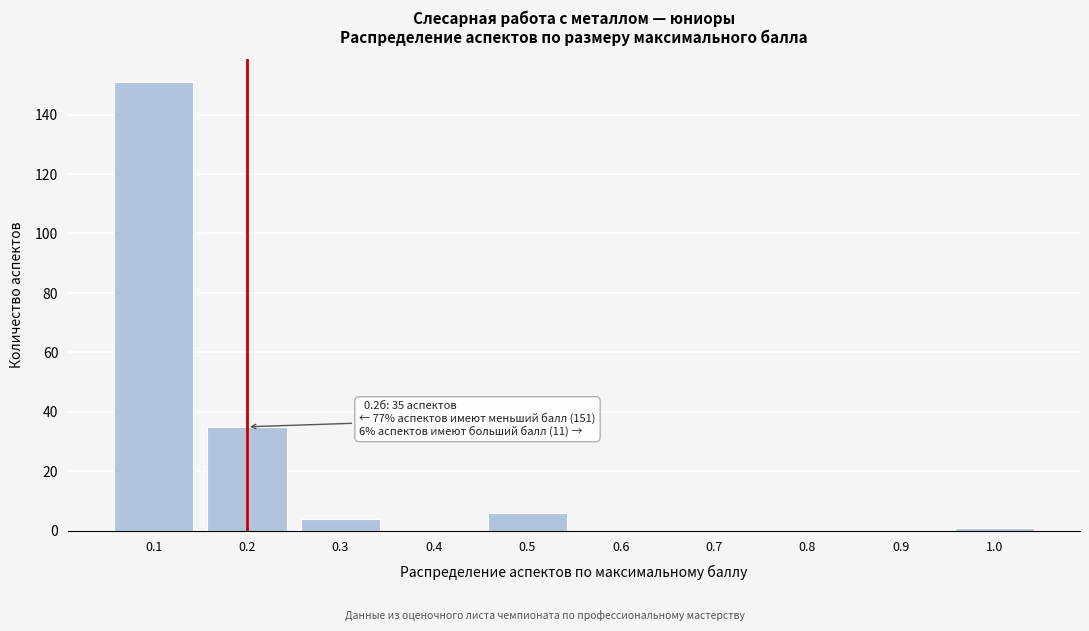

Reading left to right, transcribe all the data shown in this chart.

0.1=151	0.2=35	0.3=4	0.4=0	0.5=6	0.6=0	0.7=0	0.8=0	0.9=0	1.0=1